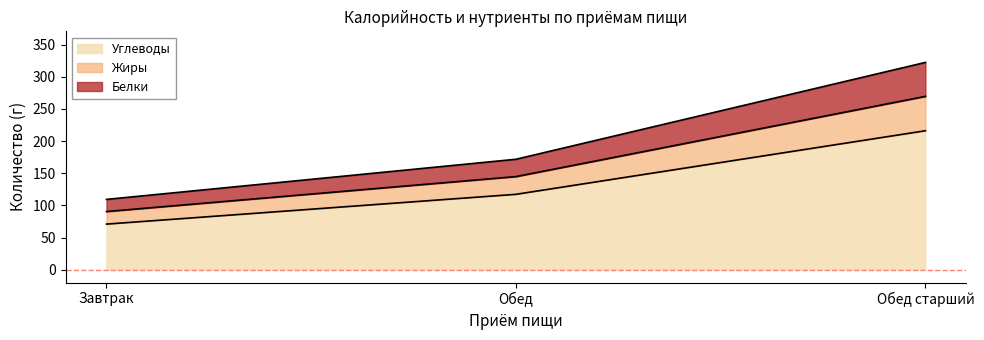

Reading left to right, list the values for the Углеводы series.

70.9	117.2	216.2